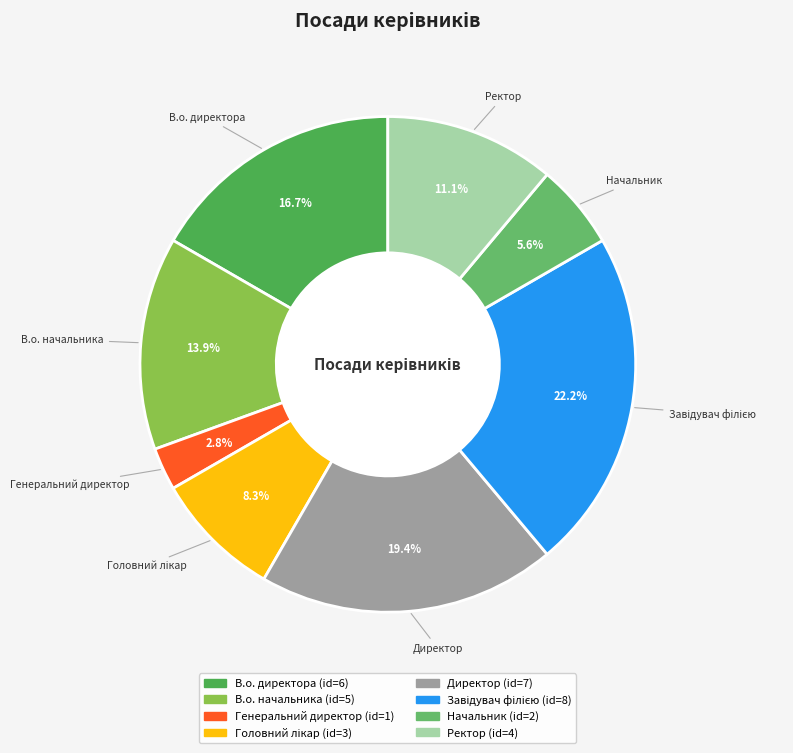

Is it true that Генеральний директор is 3% of the pie?

True